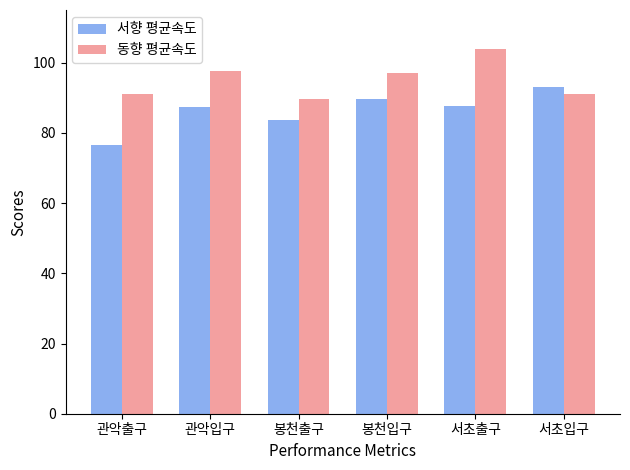

Where does the 동향 평균속도 series first go above 97?

관악입구